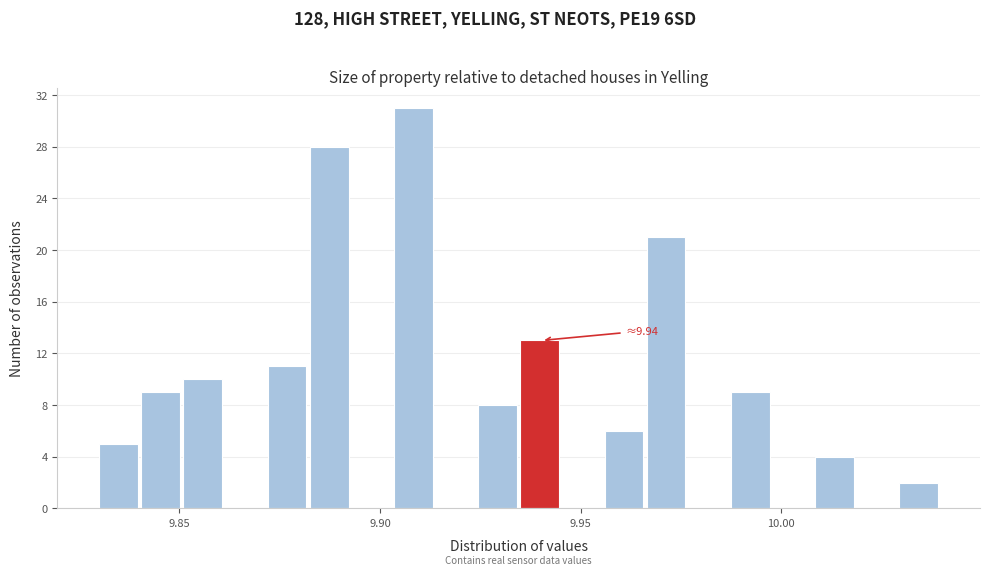

Read against the x-axis, roughly where is the centre of the tallest bar?

9.910